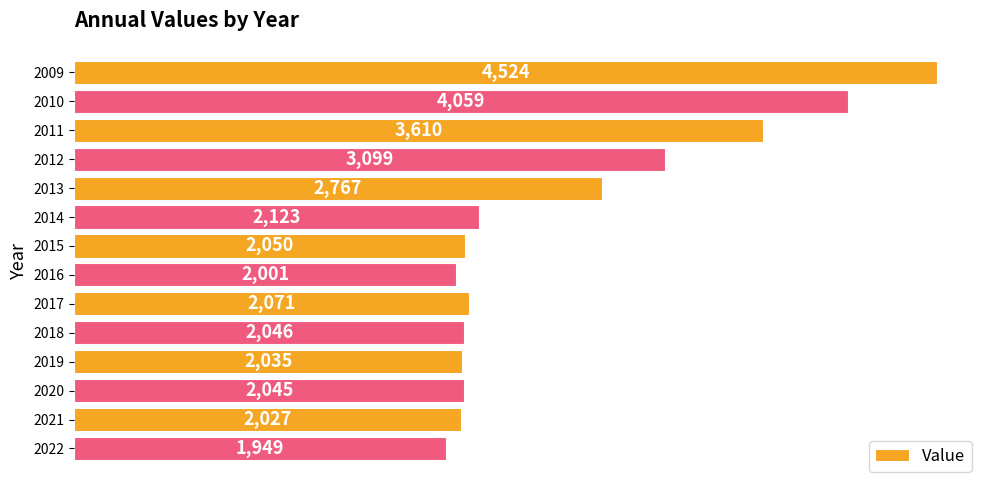

True or false: the data shows 2045 at 2020.

True